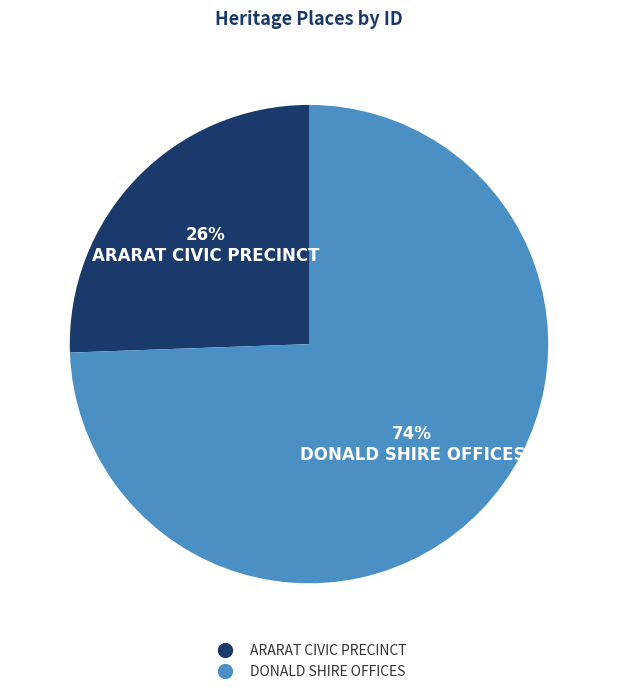

What is the majority slice?

DONALD SHIRE OFFICES